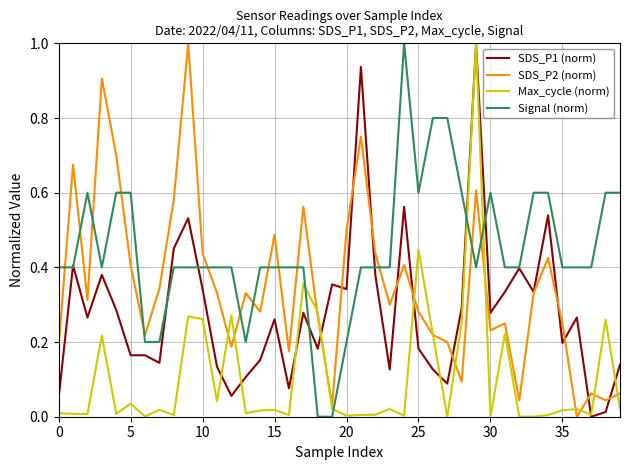

What is the maximum value for SDS_P1 (norm)?

1.0